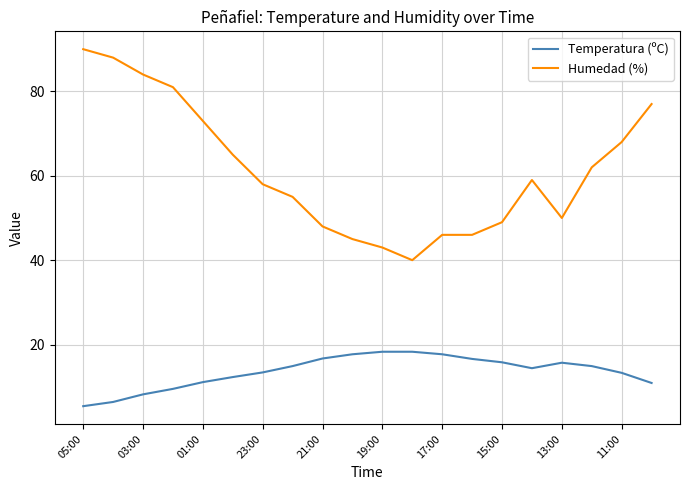

What is the smallest value displayed?

5.4